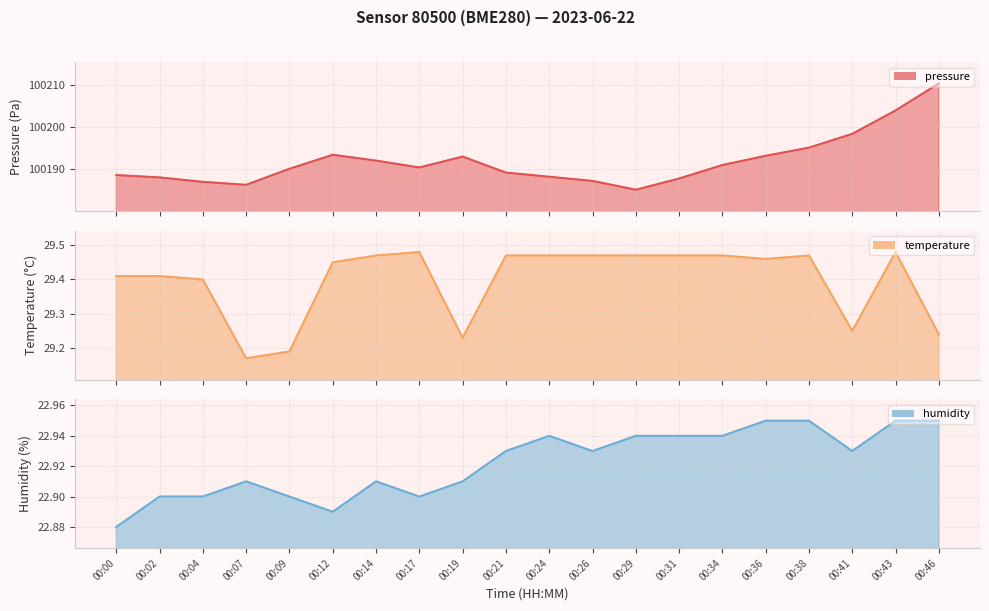

Which series has the largest total across all categories?

pressure